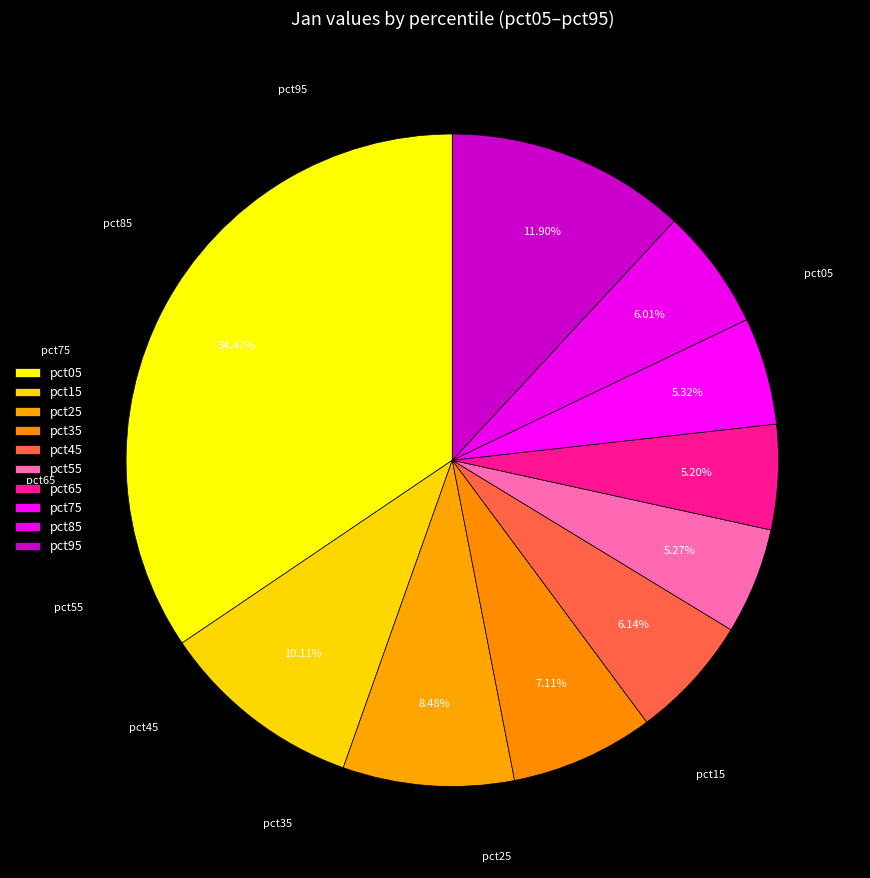

Is it true that pct95 is 12% of the pie?

True